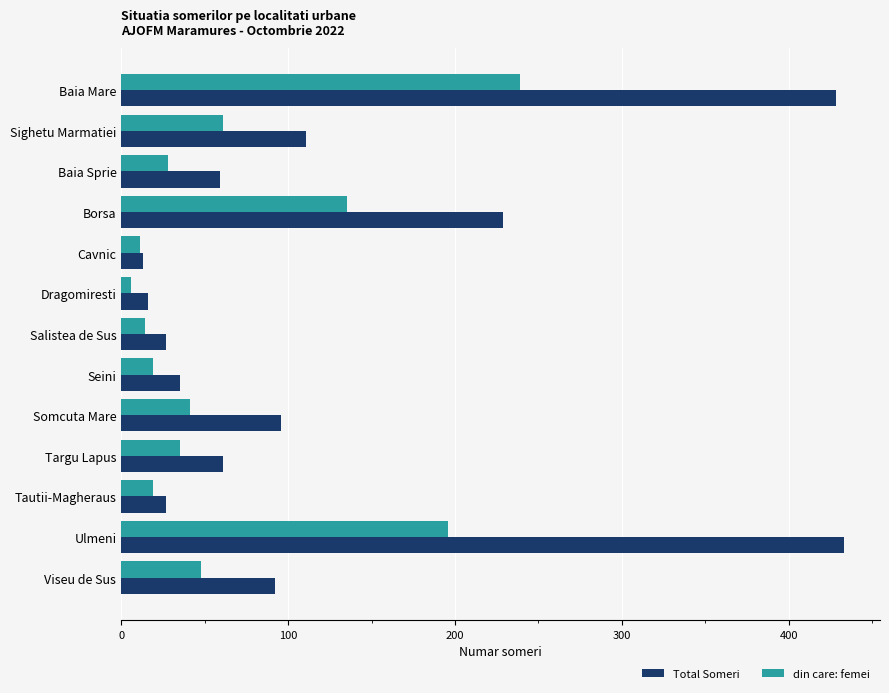

Rank the series by their average value, from highest to lowest.

Total Someri, din care: femei